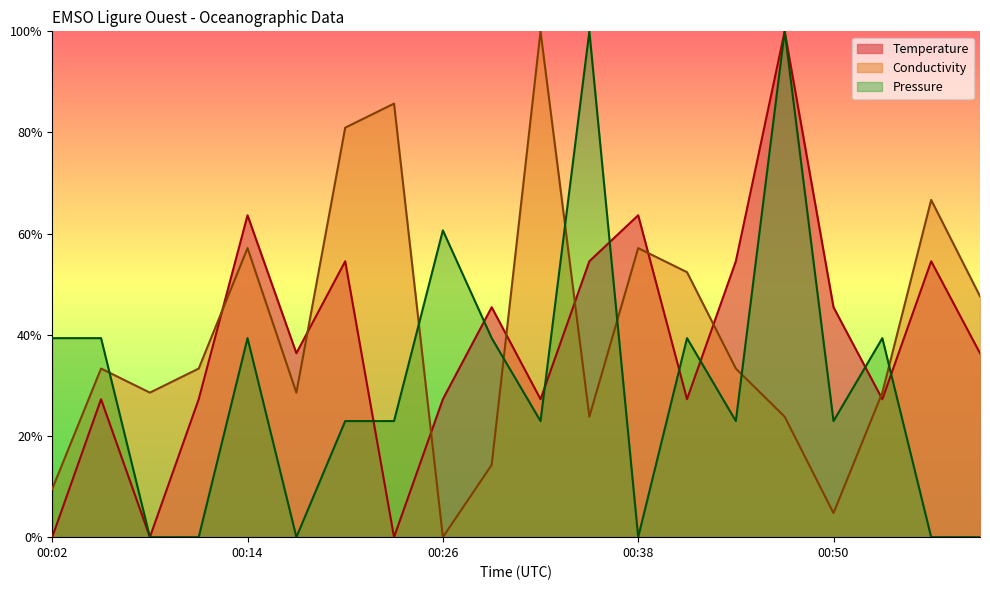

What is the difference between the second highest and minimum values in the Pressure series?

1.0